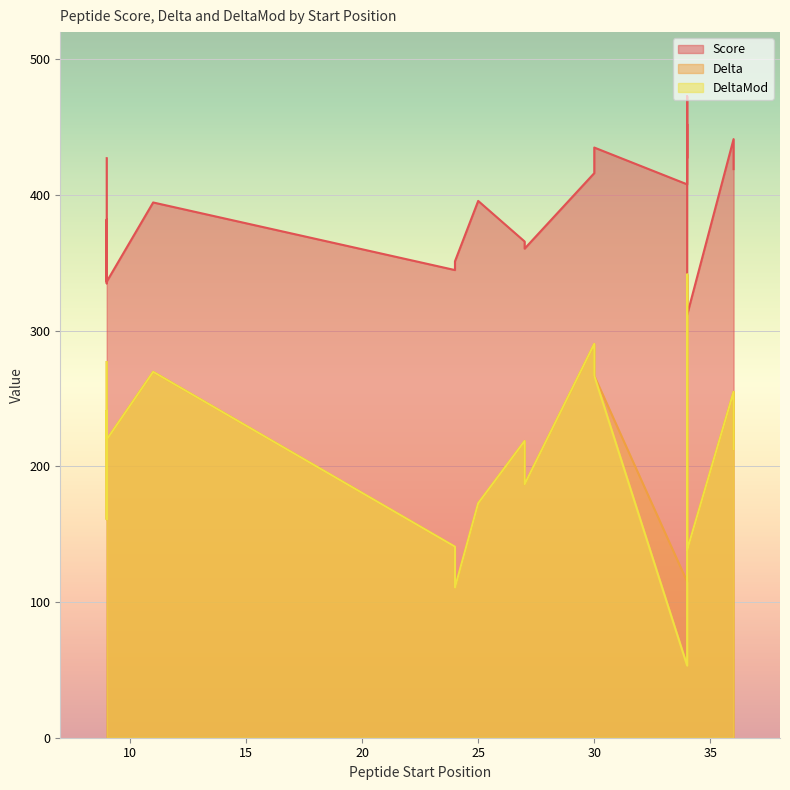

Rank the series by their maximum value, from highest to lowest.

Score, Delta, DeltaMod